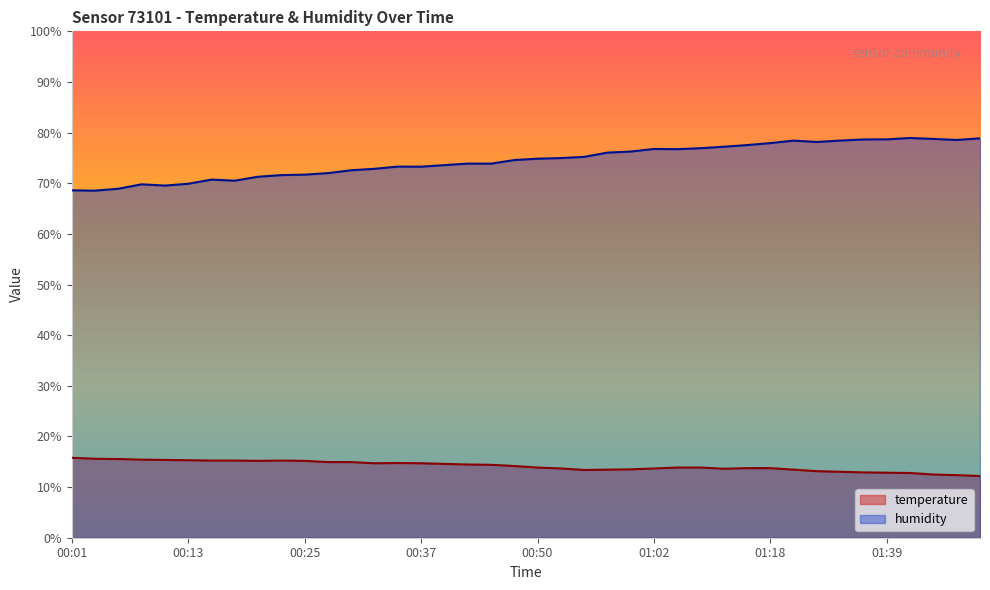

The value of humidity at 01:49 is 134.2. True or false?

False